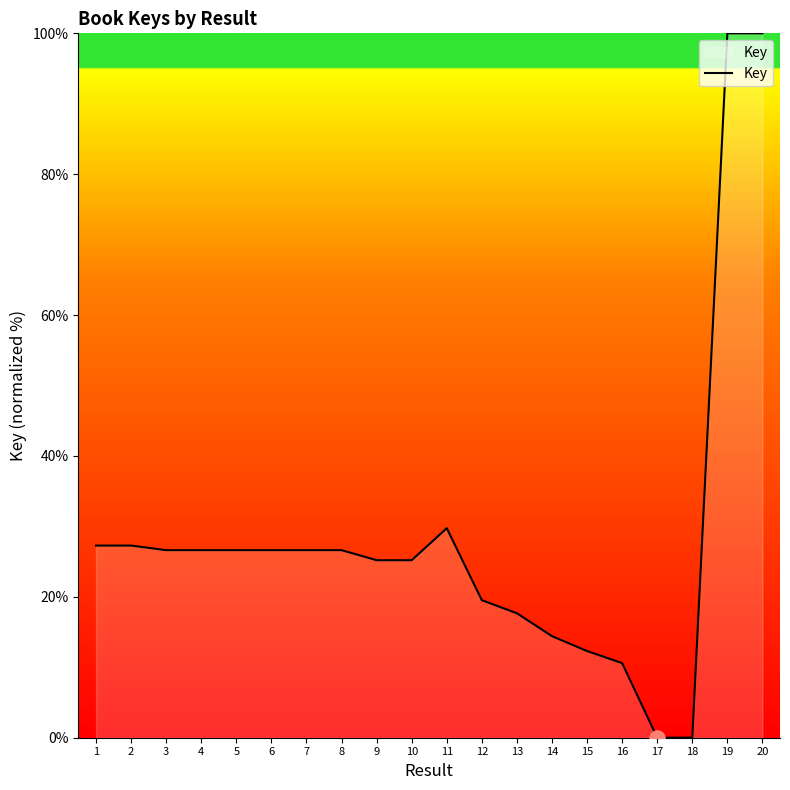

Between 18 and 5, which is larger?

5